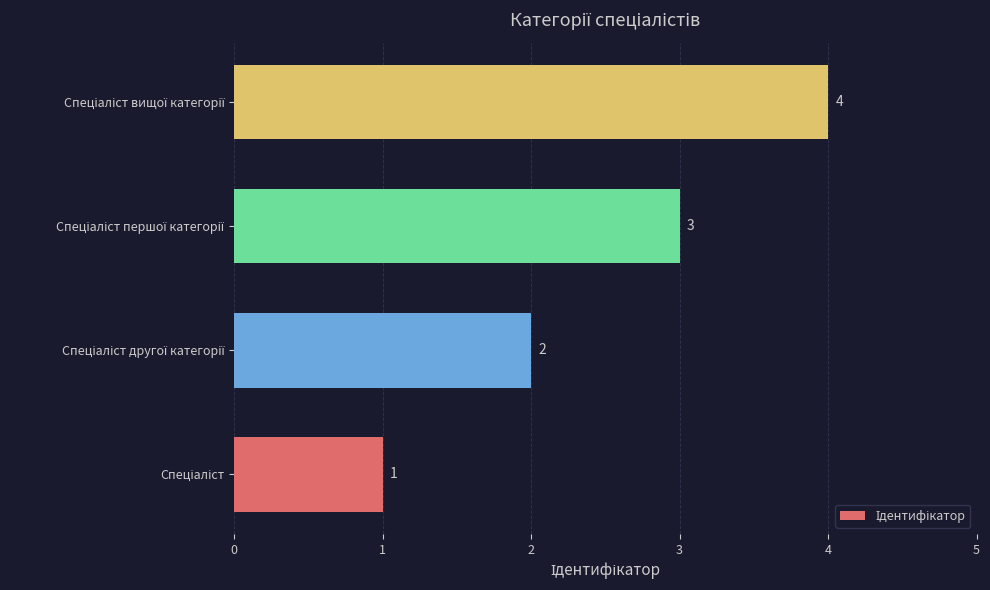

What is the sum of all values?

10